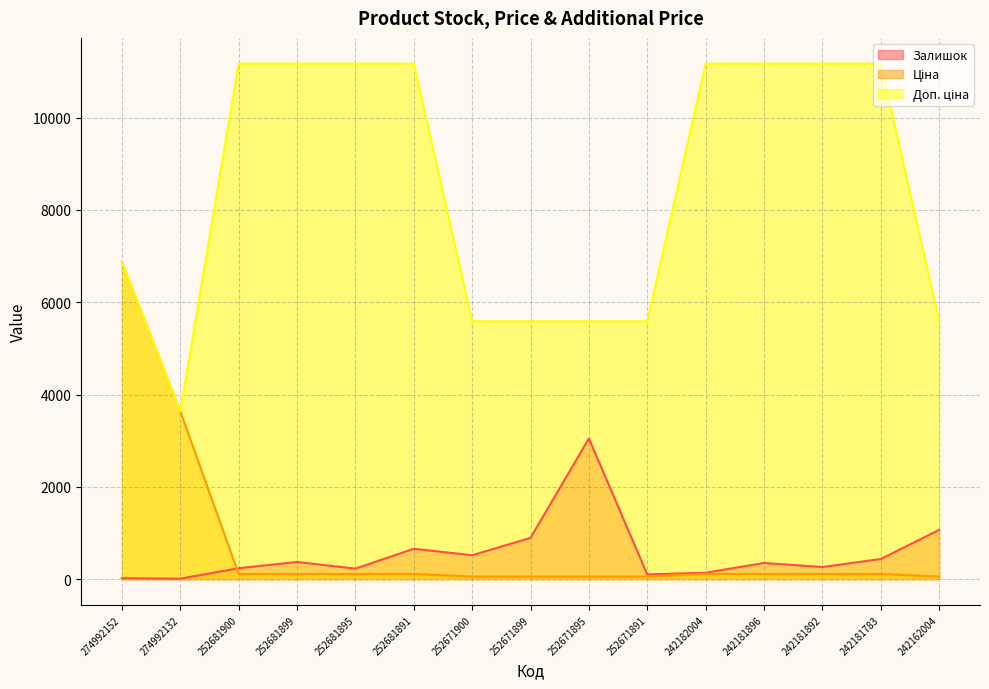

Where is the first local minimum for Доп. ціна?

274992132